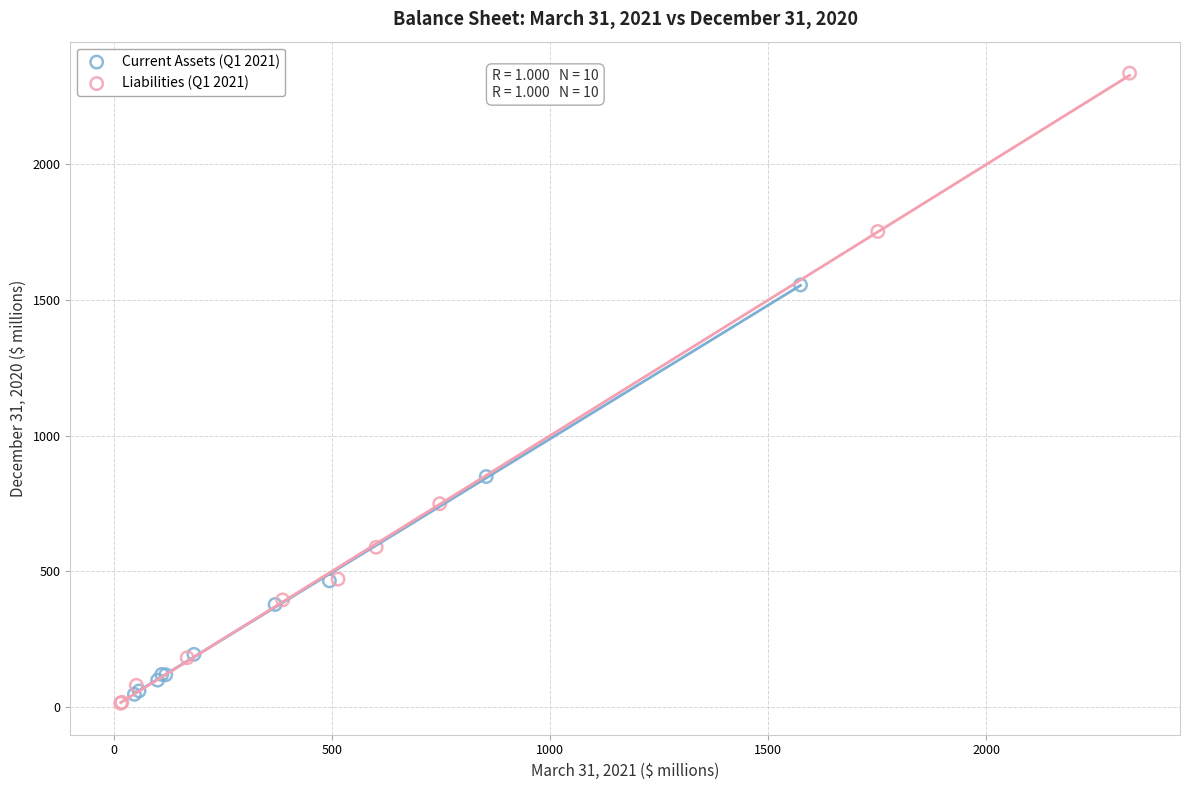

Which series has the widest spread of Y values?

Liabilities (Q1 2021)